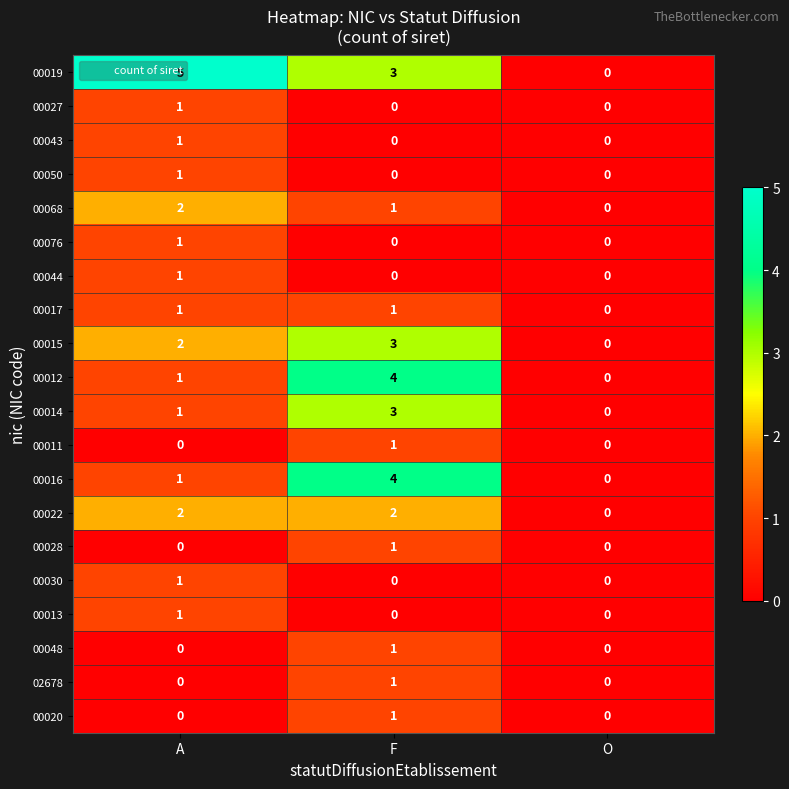

How many data points does each series have?

3